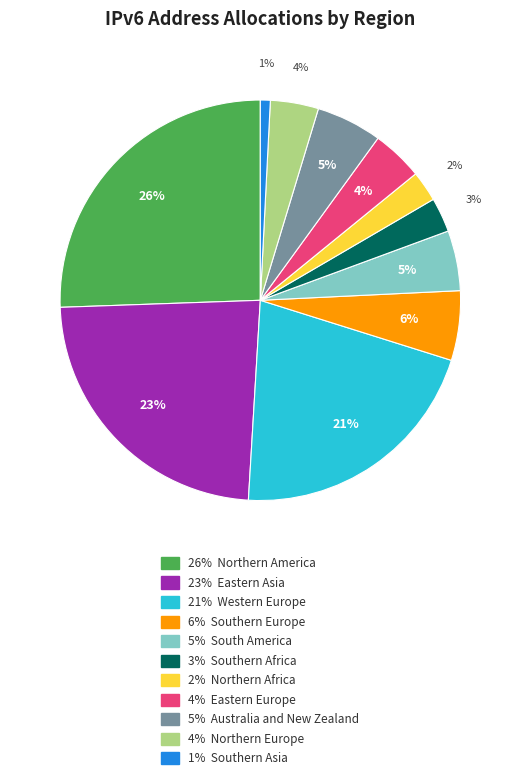

Count the number of slices in the pie.

11